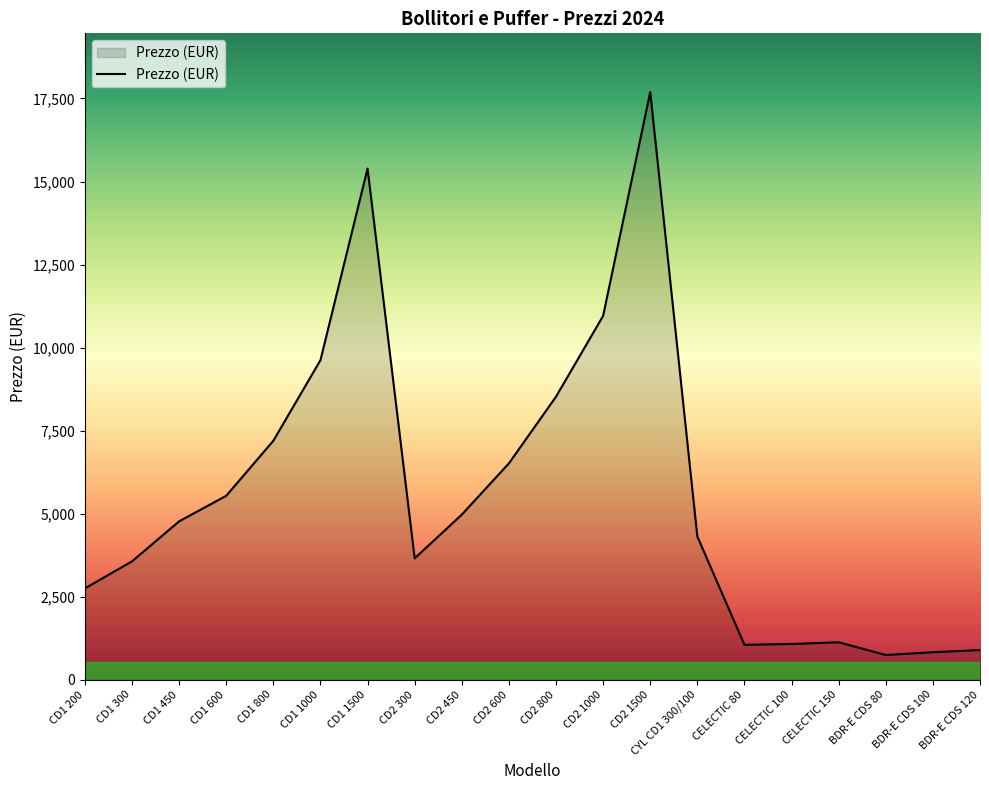

Is it true that the value at CD2 800 is 8521?

True